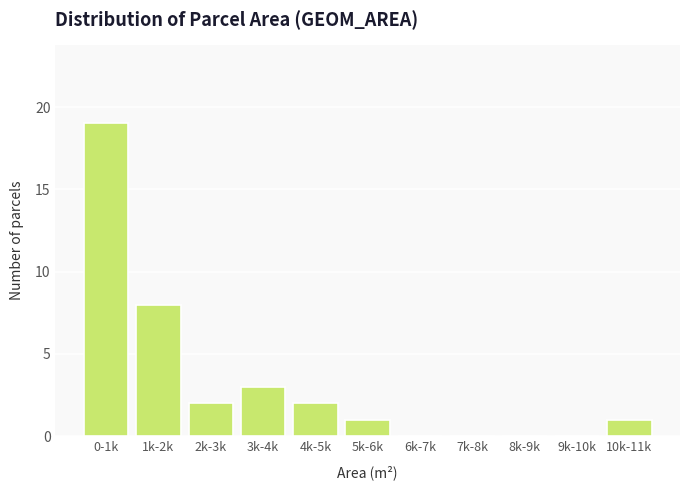

Reading left to right, transcribe all the data shown in this chart.

0-1k=19	1k-2k=8	2k-3k=2	3k-4k=3	4k-5k=2	5k-6k=1	6k-7k=0	7k-8k=0	8k-9k=0	9k-10k=0	10k-11k=1